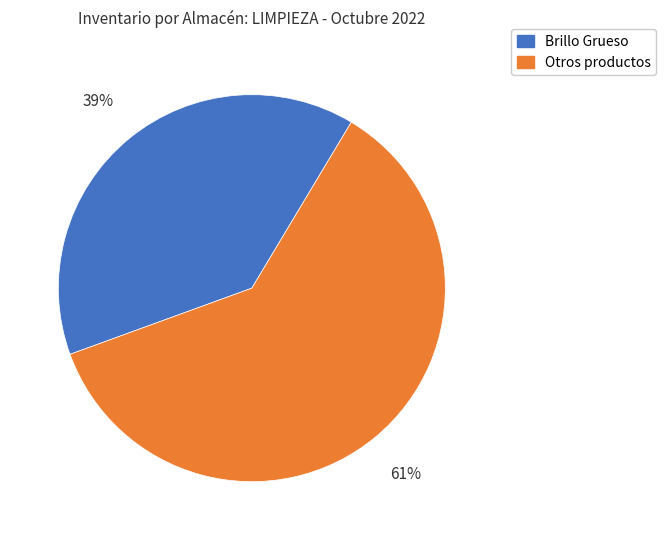

To the nearest percent, what is the difference between the largest and smallest slice percentages?

22%